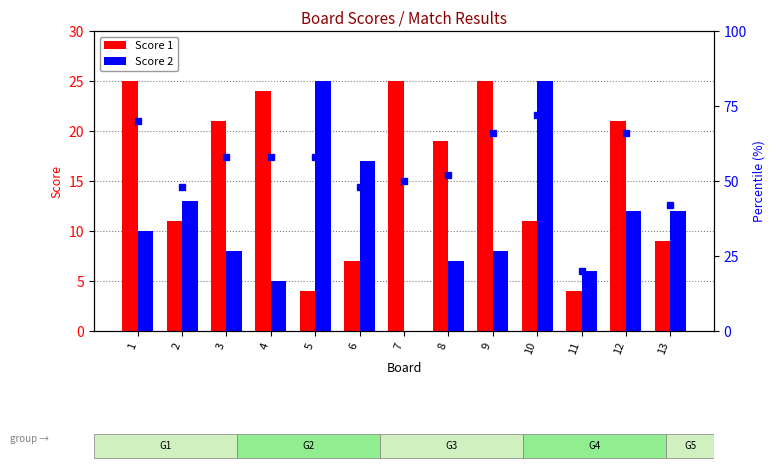

Reading left to right, what are all the values shown in this chart?

Score 1: 1=25	2=11	3=21	4=24	5=4	6=7	7=25	8=19	9=25	10=11	11=4	12=21	13=9
Score 2: 1=10	2=13	3=8	4=5	5=25	6=17	7=0	8=7	9=8	10=25	11=6	12=12	13=12